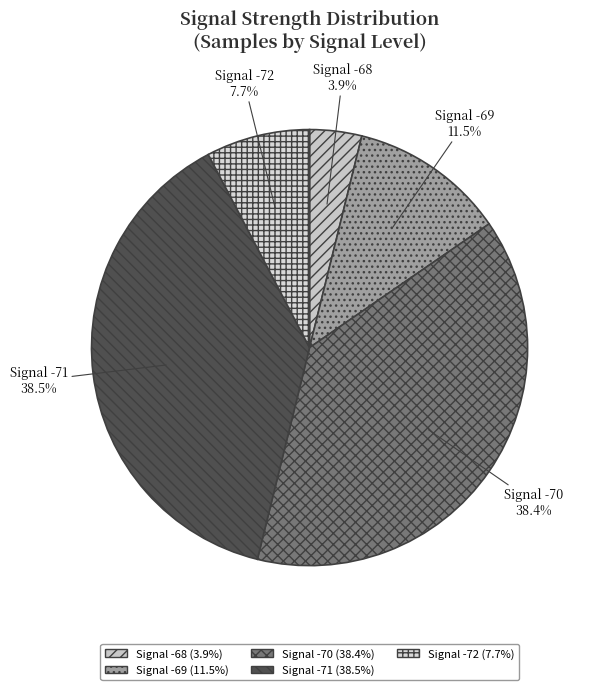

How many slices are in this pie chart?

5